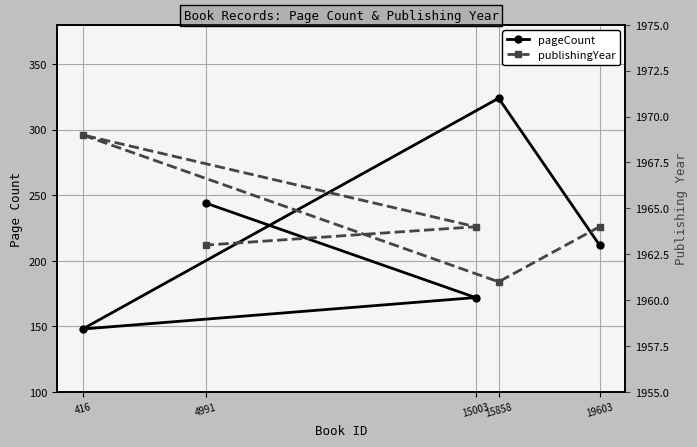

The value of pageCount at 19603 is 43. True or false?

False